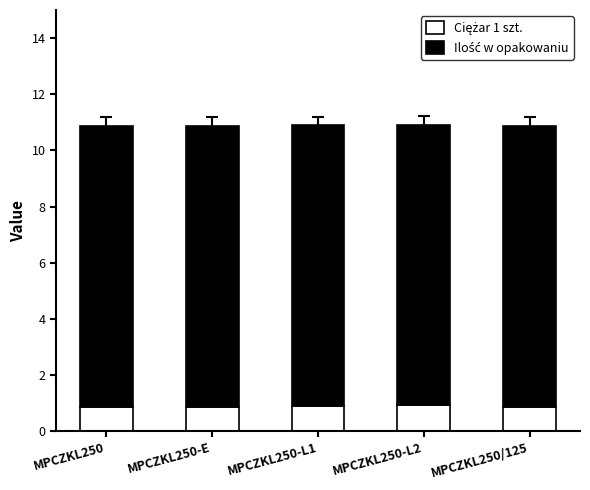

What is the total value across all series at MPCZKL250-L2?

10.9